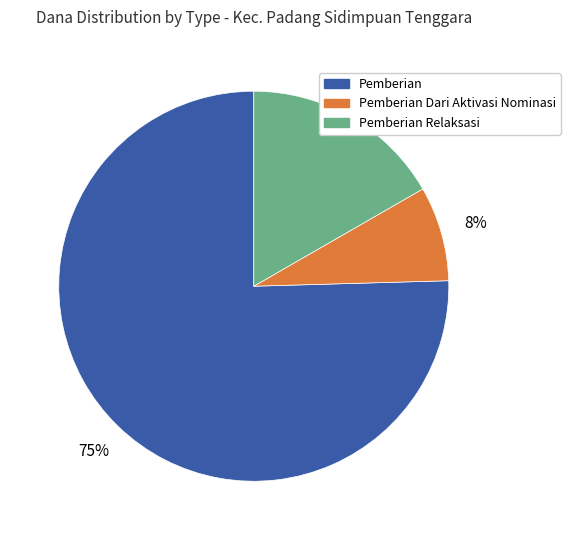

What is the ratio of the value at Pemberian Dari Aktivasi Nominasi to the value at Pemberian Relaksasi?

0.5